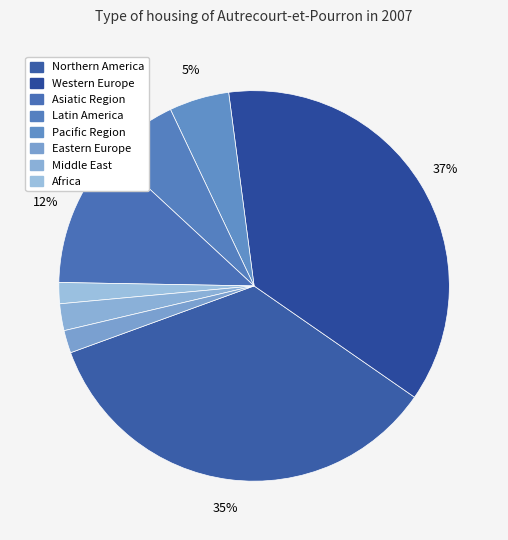

Count the number of slices in the pie.

8